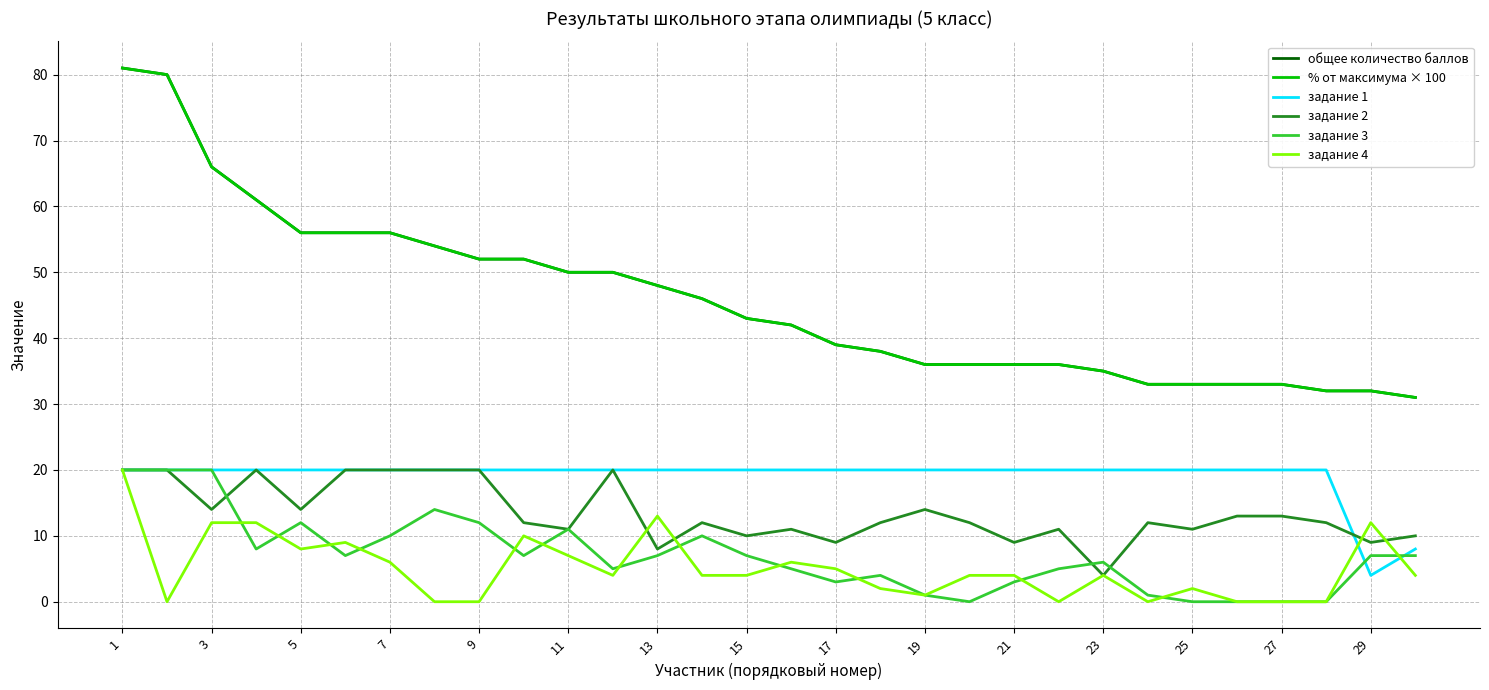

Does the chart display data point markers on the line(s)?

No